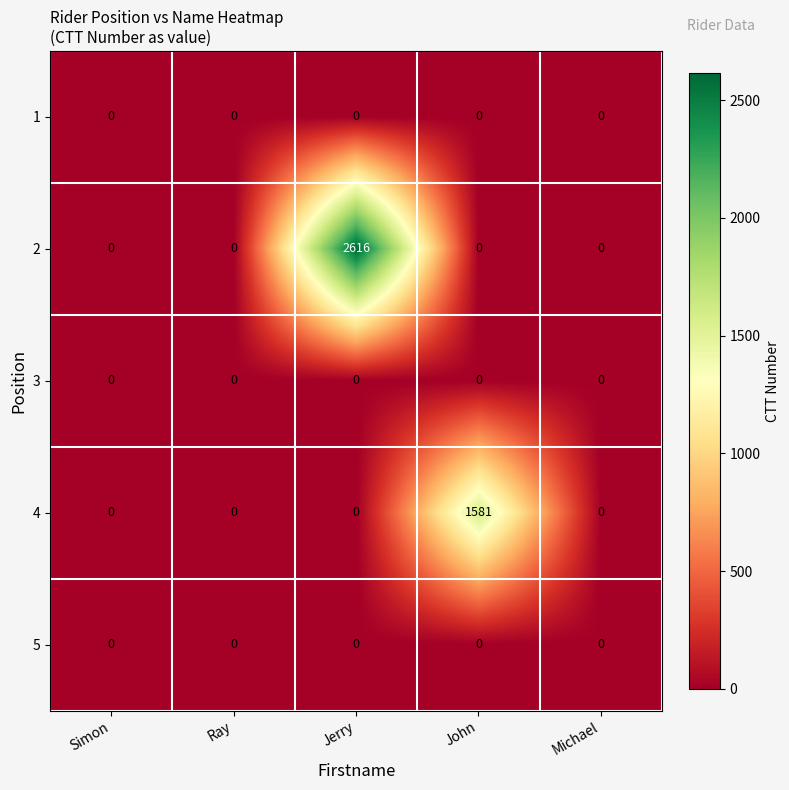

Reading left to right, transcribe all the data shown in this chart.

1: 0	0	0	0	0
2: 0	0	2616	0	0
3: 0	0	0	0	0
4: 0	0	0	1581	0
5: 0	0	0	0	0